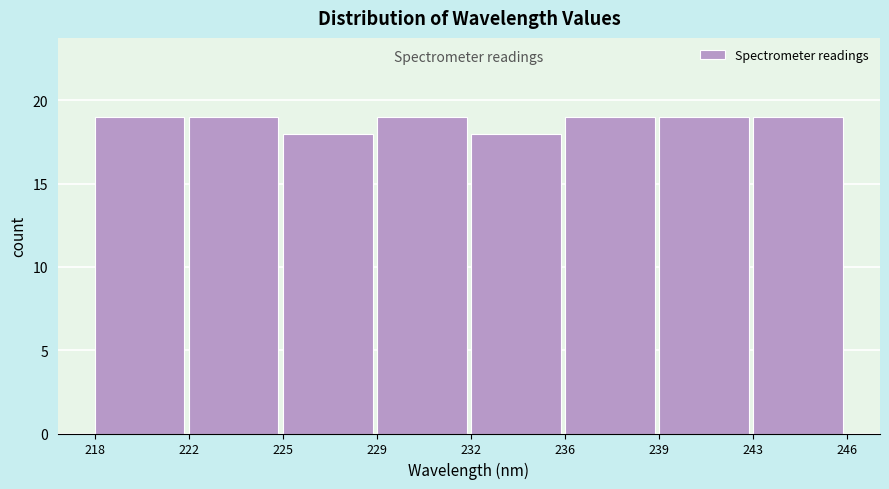

Reading right to left, list all the values displayed in this chart.

243=19	239=19	236=19	232=18	229=19	225=18	222=19	218=19